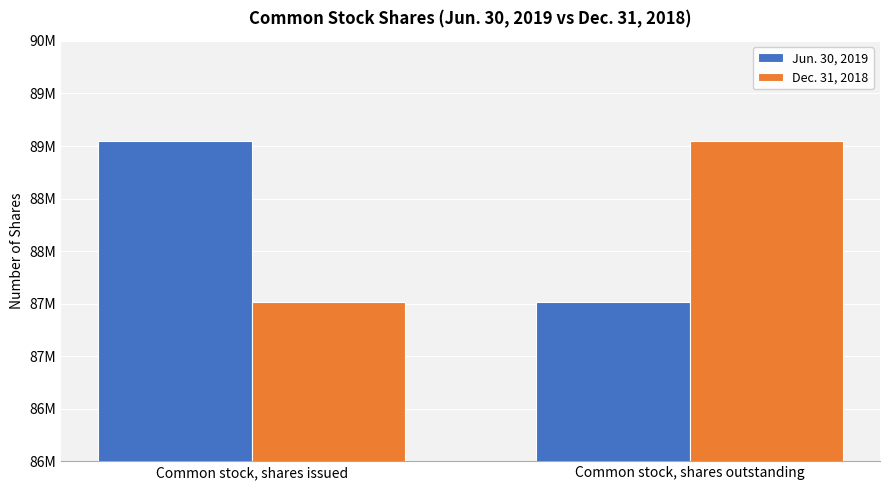

Are the bars grouped side by side (vs. stacked)?

Yes